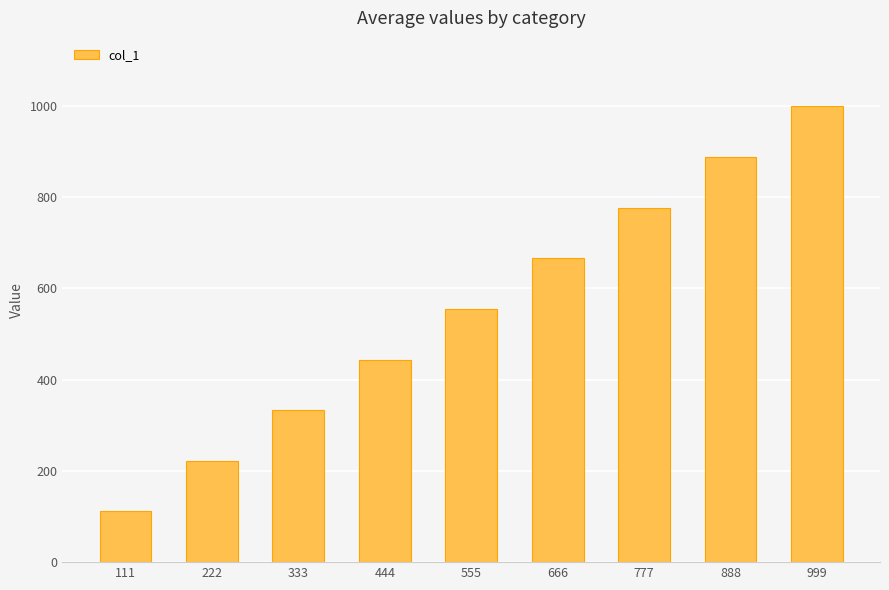

True or false: the data shows 728 at 555.

False